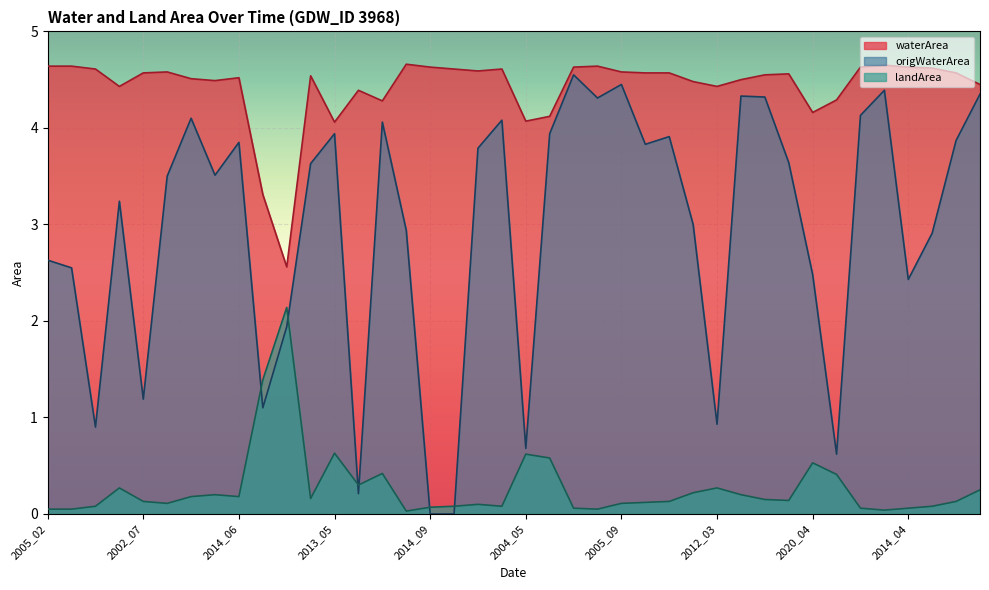

At which category does the chart reach its peak across all series?

2001_05